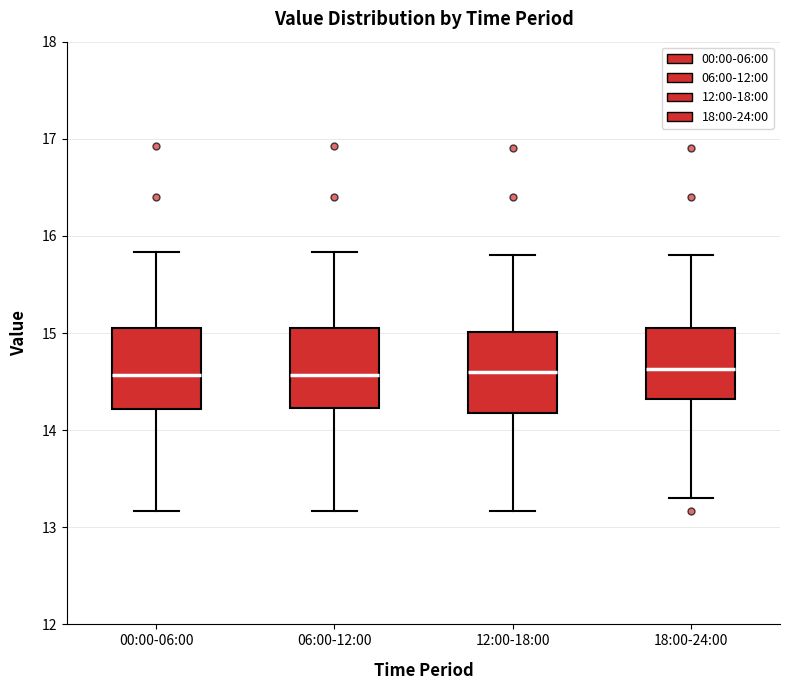

Reading left to right, transcribe this box plot: for each box, give where its median line is, the range the box spans, and where its two whiskers end, as read against the y-axis. The values are not printed on the chart, so give them approximately, as read against the axis.

00:00-06:00: median 14.6, box 14.2 to 15.0, whiskers 13.2 to 15.8
06:00-12:00: median 14.6, box 14.2 to 15.0, whiskers 13.2 to 15.8
12:00-18:00: median 14.6, box 14.2 to 15.0, whiskers 13.2 to 15.8
18:00-24:00: median 14.6, box 14.3 to 15.0, whiskers 13.3 to 15.8